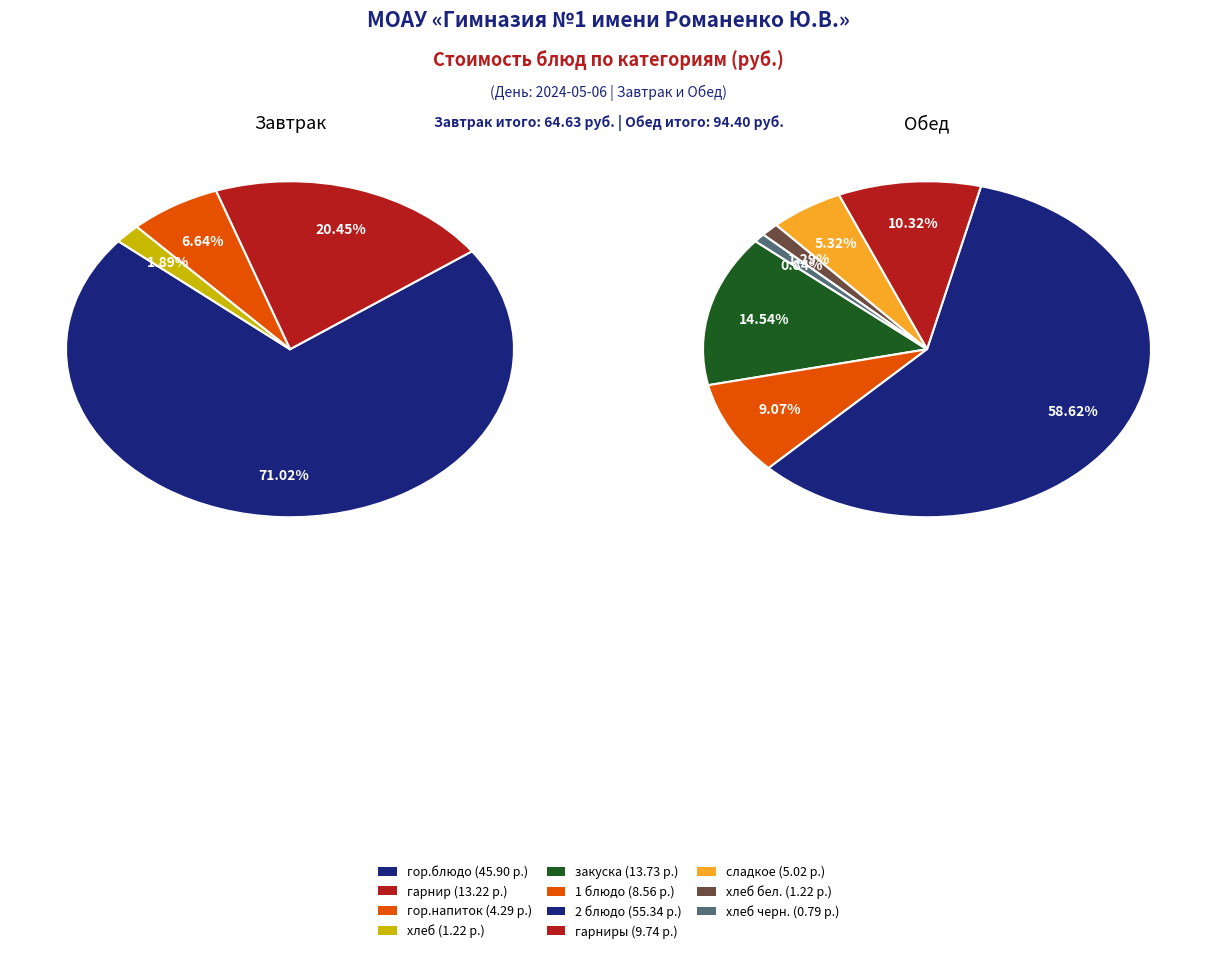

Do хлеб бел. and гарнир together represent more than half of the pie?

No